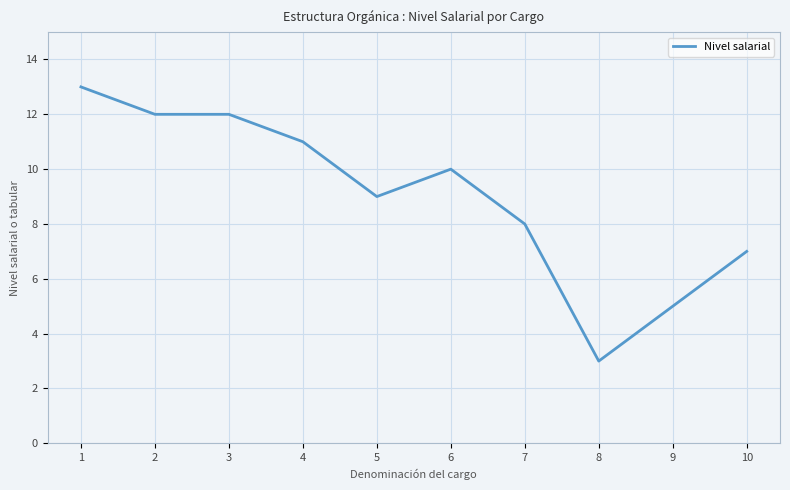

What is the change in value from 4 to 8?

-8